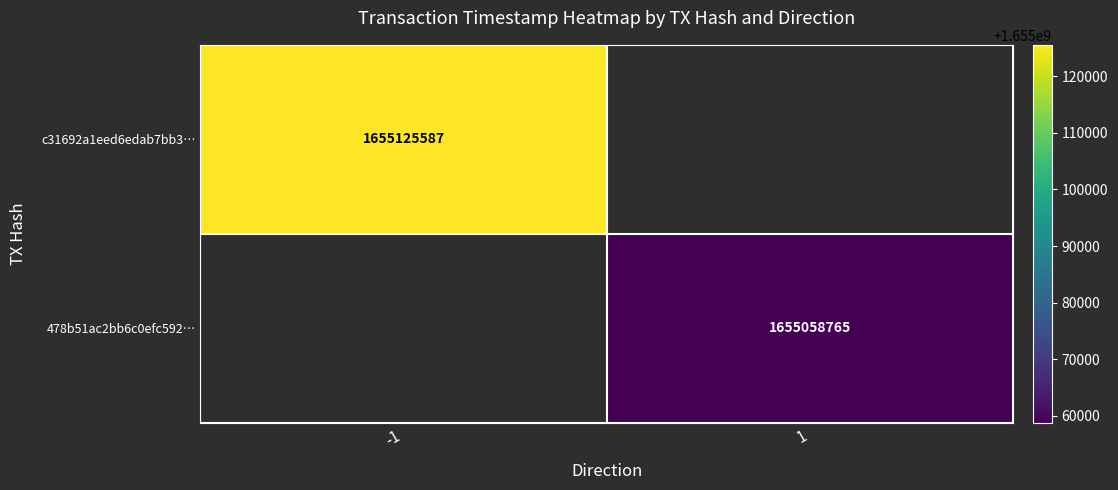

The value of c31692a1eed6edab7bb3… at -1 is 2212384194.9. True or false?

False